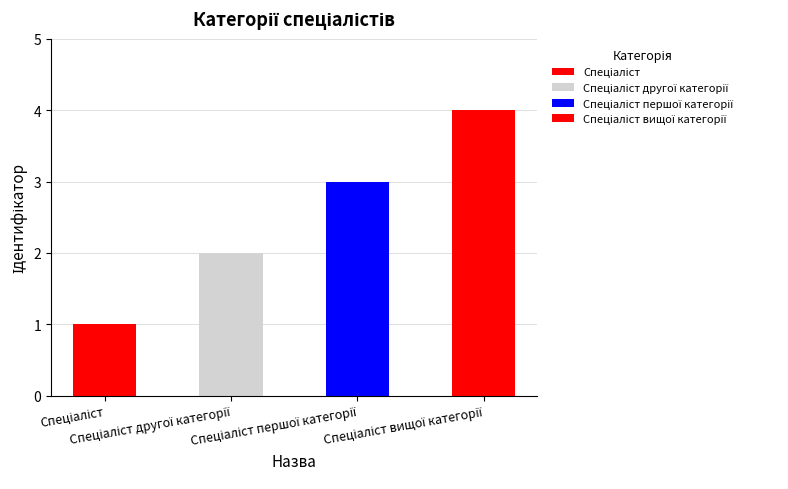

What is the difference between the maximum and minimum values?

3